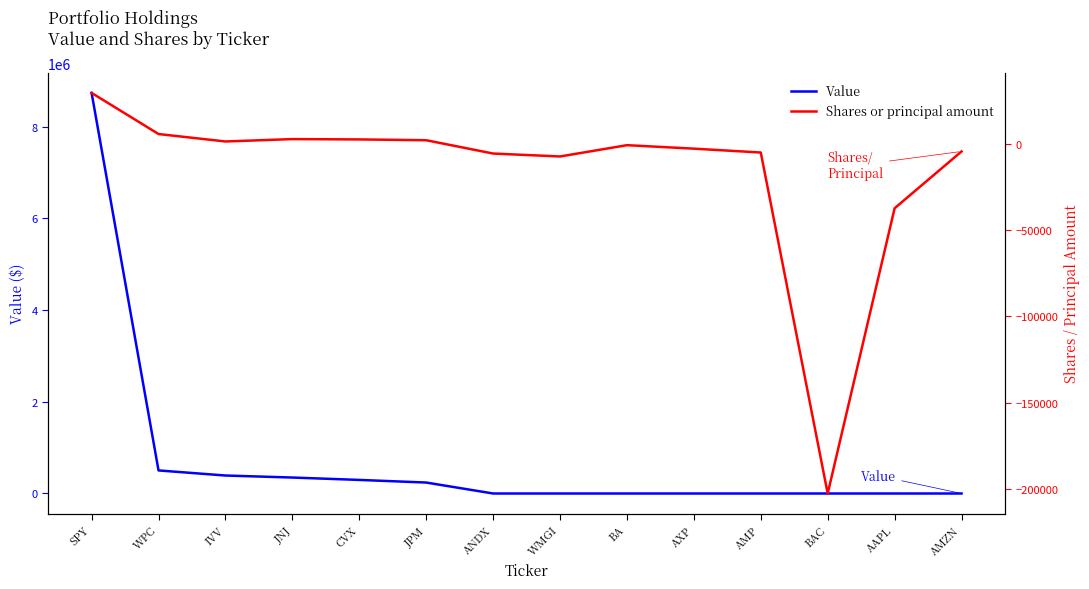

What is the difference between the highest and lowest values at AMZN?

4464